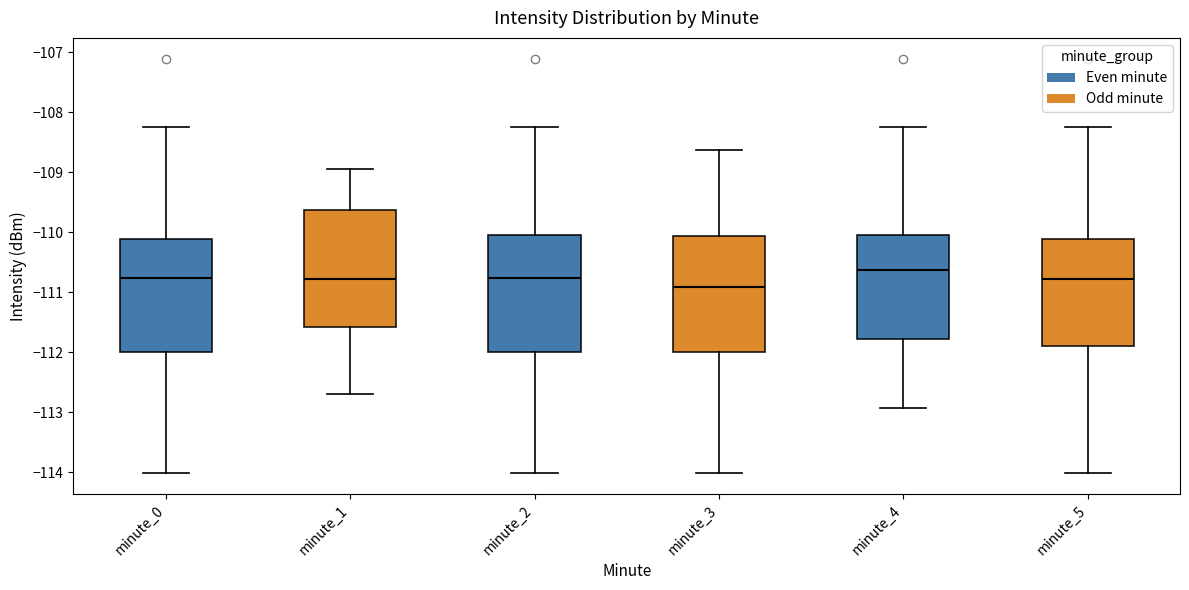

Reading left to right, read every box against the y-axis: the position of its median line, the range the box covers, and the ends of its whiskers. The values are not printed on the chart, so give them approximately, as read against the axis.

minute_0: median -110.8, box -112.0 to -110.1, whiskers -114.0 to -108.2
minute_1: median -110.8, box -111.6 to -109.6, whiskers -112.7 to -108.9
minute_2: median -110.8, box -112.0 to -110.1, whiskers -114.0 to -108.2
minute_3: median -110.9, box -112.0 to -110.1, whiskers -114.0 to -108.6
minute_4: median -110.6, box -111.8 to -110.1, whiskers -112.9 to -108.2
minute_5: median -110.8, box -111.9 to -110.1, whiskers -114.0 to -108.2